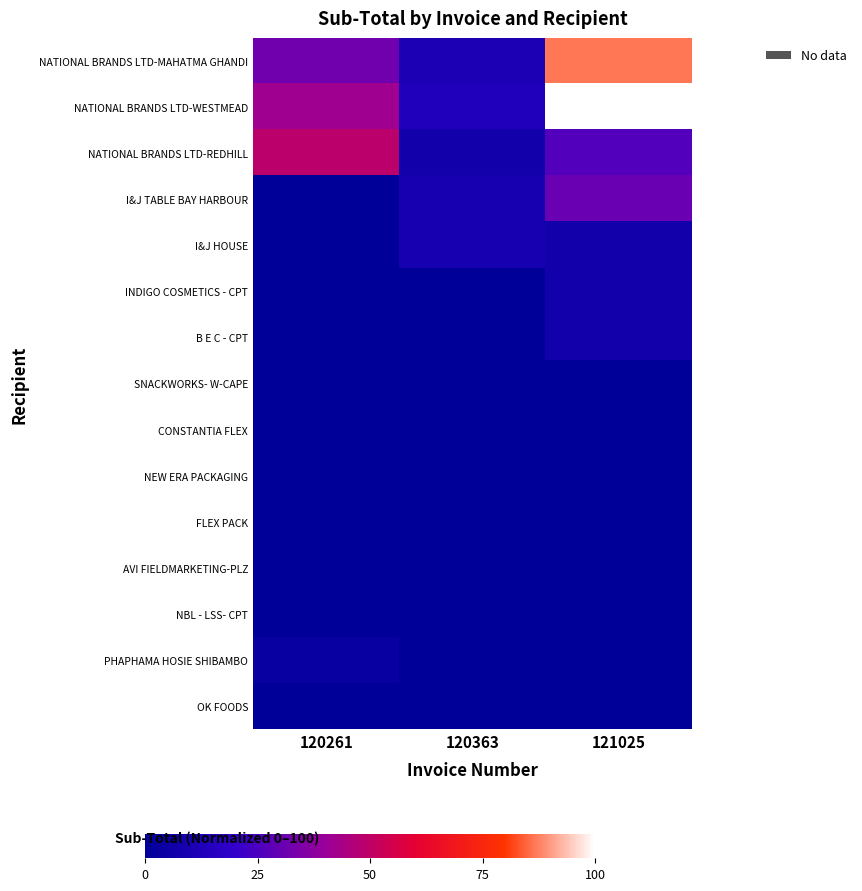

Reading left to right, extract all data points from this chart.

NATIONAL BRANDS LTD-MAHATMA GHANDI: 120261=32.3	120363=10.8	121025=86.4
NATIONAL BRANDS LTD-WESTMEAD: 120261=42.2	120363=13.0	121025=100.0
NATIONAL BRANDS LTD-REDHILL: 120261=49.1	120363=7.2	121025=26.6
I&J TABLE BAY HARBOUR: 120261=0.0	120363=8.8	121025=30.8
I&J HOUSE: 120261=0.0	120363=8.8	121025=7.2
INDIGO COSMETICS - CPT: 120261=0.0	120363=0.1	121025=7.2
B E C - CPT: 120261=0.0	120363=0.1	121025=7.2
SNACKWORKS- W-CAPE: 120261=0.0	120363=0.1	121025=0.1
CONSTANTIA FLEX: 120261=0.0	120363=0.1	121025=0.1
NEW ERA PACKAGING: 120261=0.0	120363=0.1	121025=0.1
FLEX PACK: 120261=0.0	120363=0.1	121025=0.1
AVI FIELDMARKETING-PLZ: 120261=0.0	120363=0.1	121025=0.1
NBL - LSS- CPT: 120261=0.0	120363=0.1	121025=0.1
PHAPHAMA HOSIE SHIBAMBO: 120261=3.2	120363=0.1	121025=0.1
OK FOODS: 120261=0.0	120363=0.1	121025=0.1